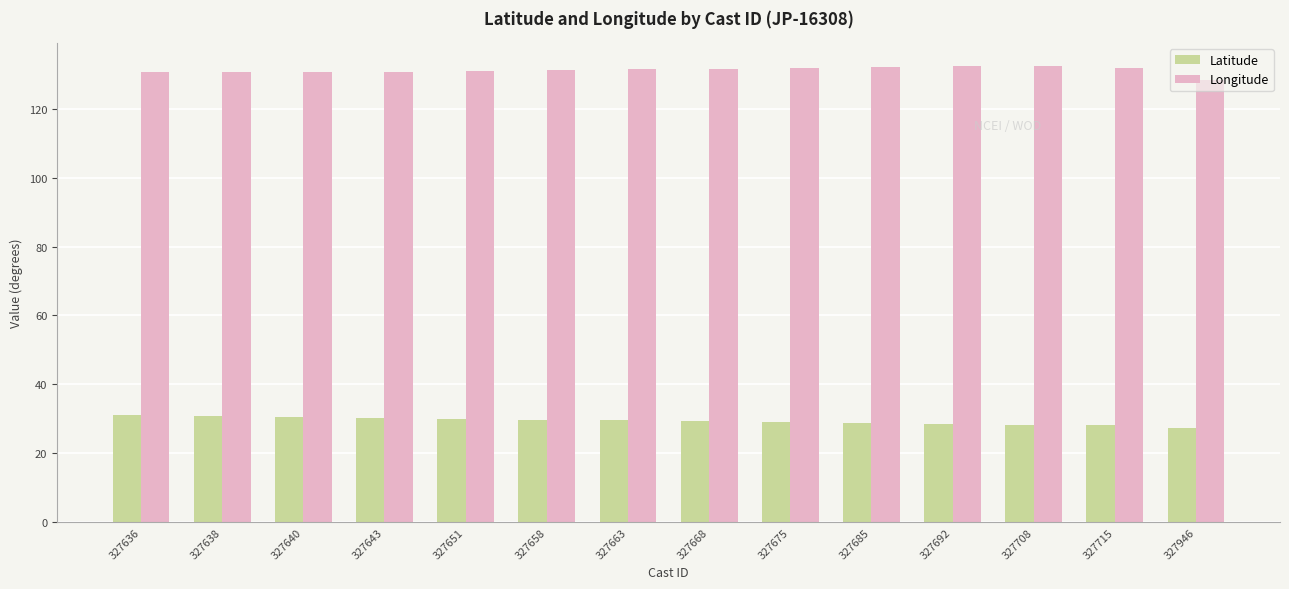

What is the sum of the Latitude values at 327643 and 327663?

59.7